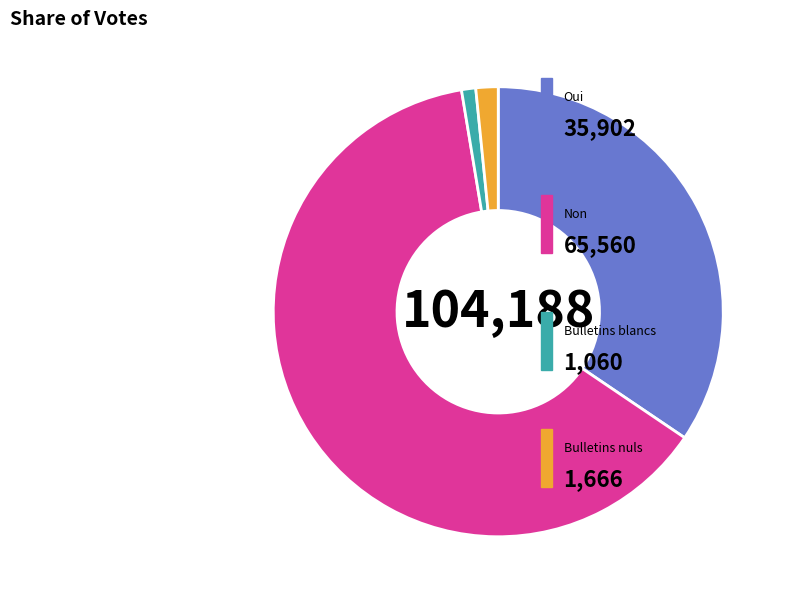

Is there any slice that represents more than half of the pie?

Yes